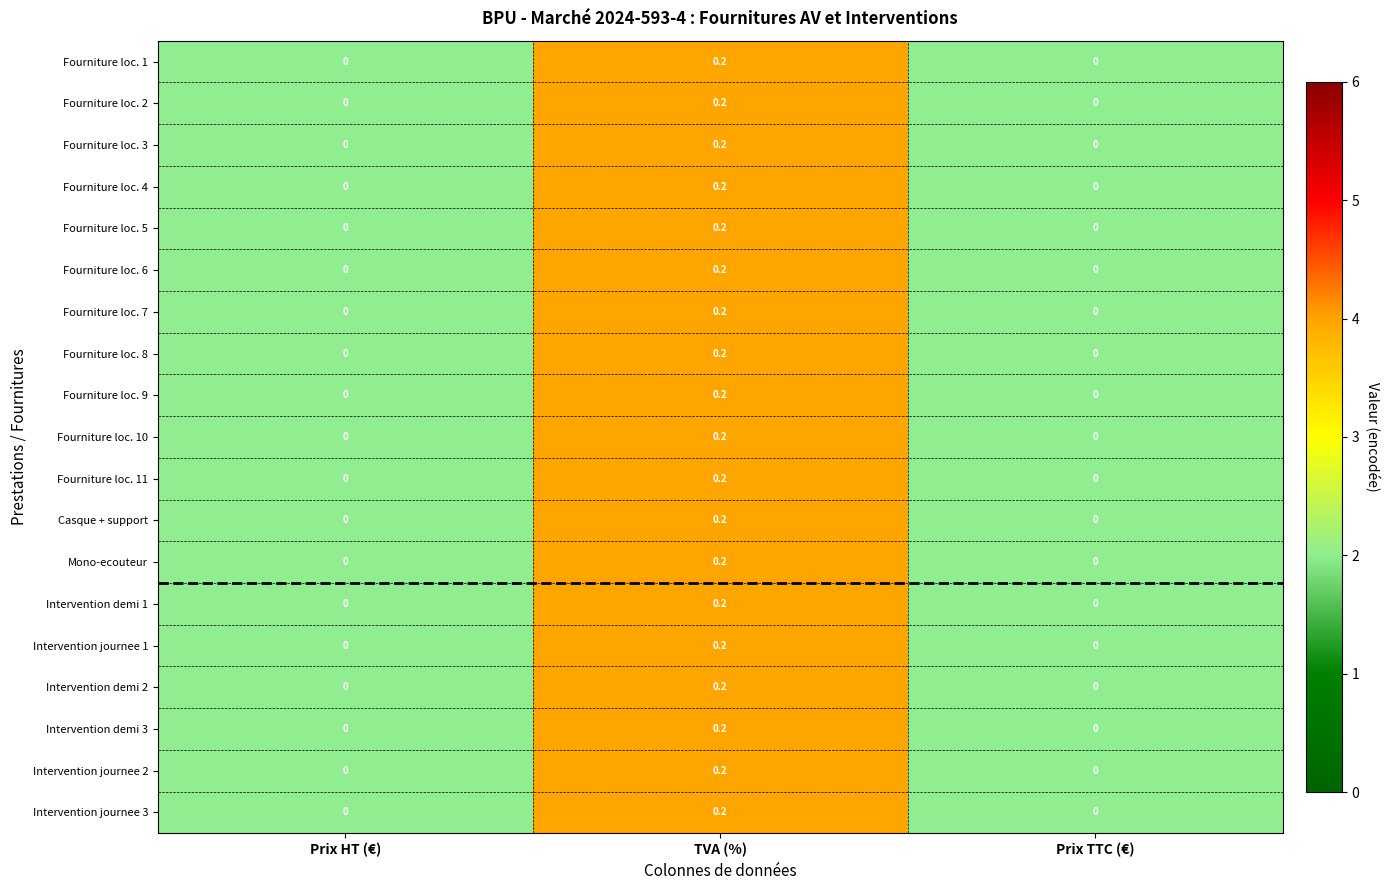

What is the total value across all series at TVA (%)?

3.8